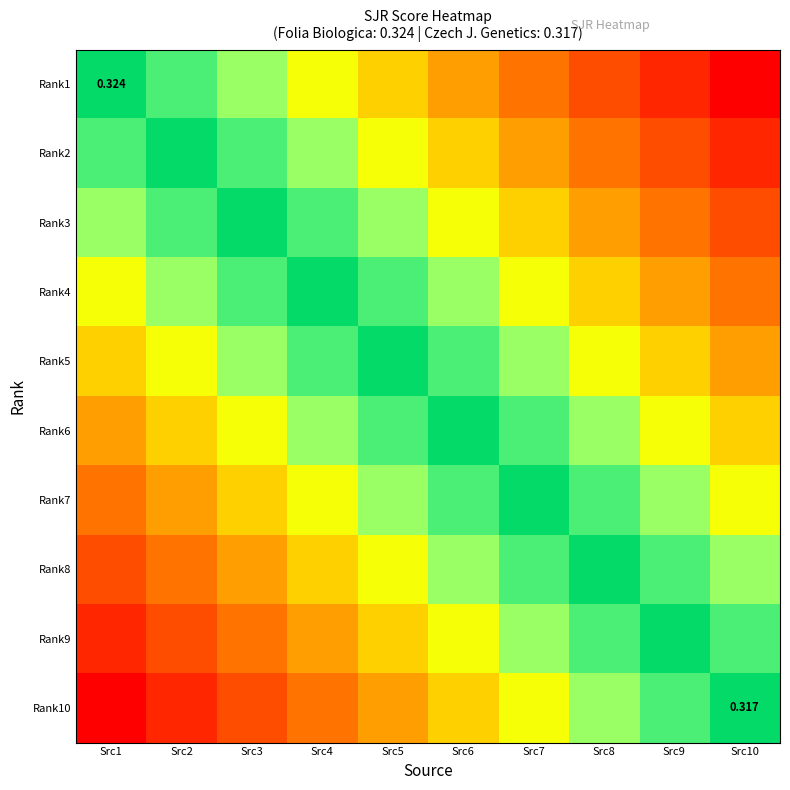

Is the value of Rank6 at Src6 greater than the value of Rank2 at Src1?

Yes